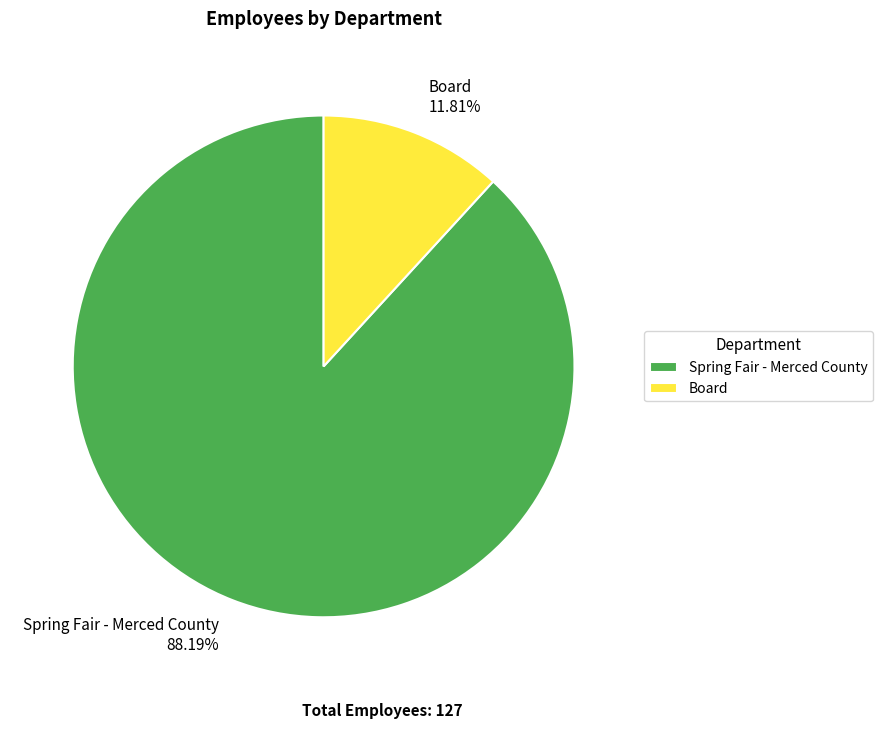

To the nearest percent, what is the average slice percentage?

50%